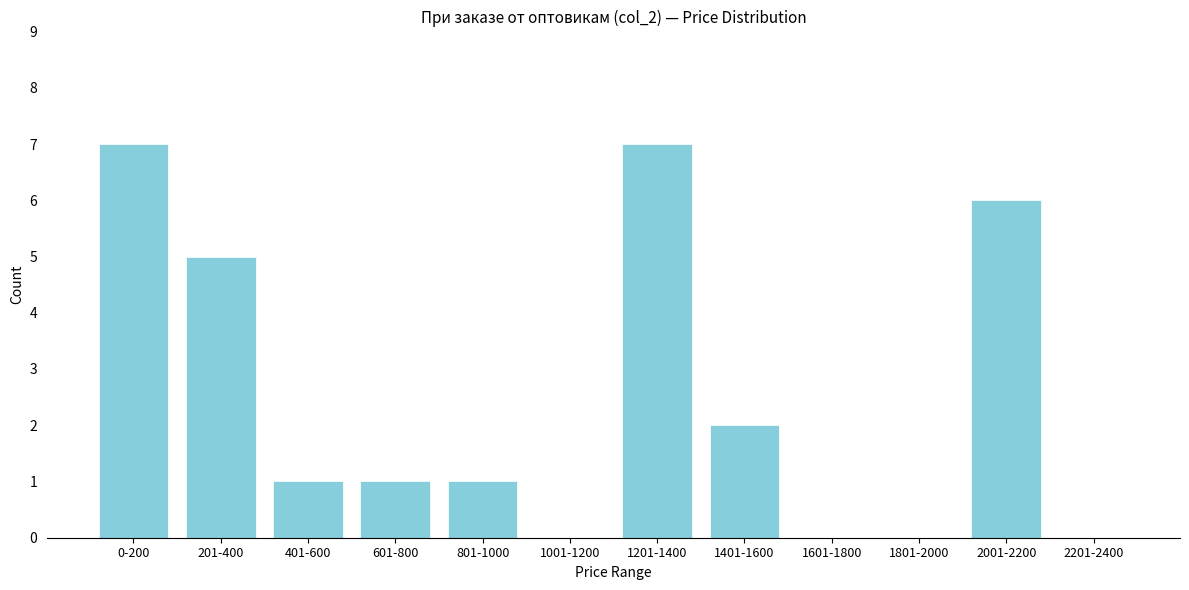

Reading left to right, list all the values displayed in this chart.

0-200=7	201-400=5	401-600=1	601-800=1	801-1000=1	1001-1200=0	1201-1400=7	1401-1600=2	1601-1800=0	1801-2000=0	2001-2200=6	2201-2400=0